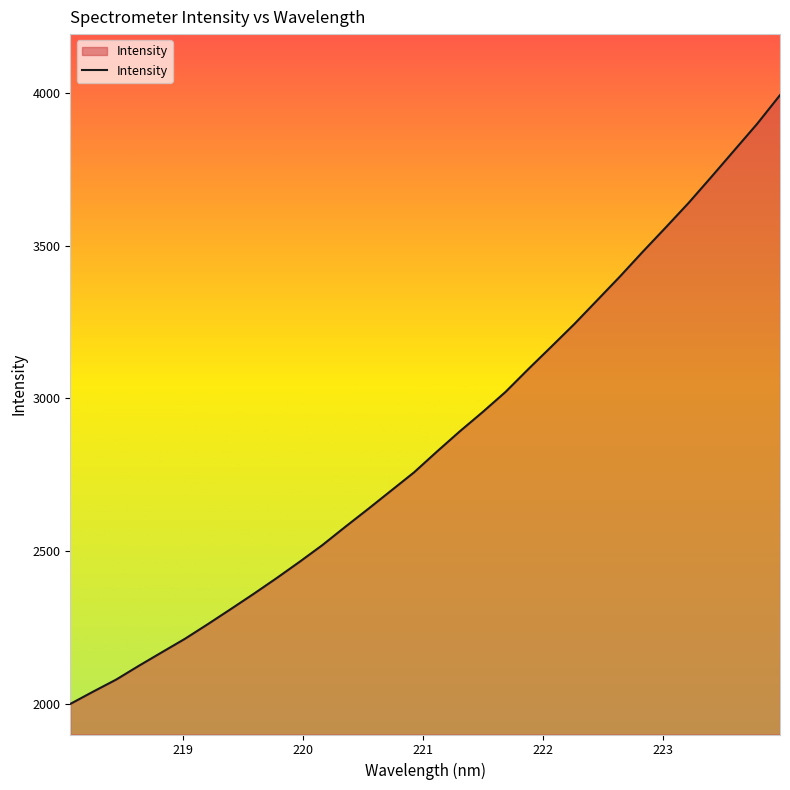

What is the average value?

2864.5